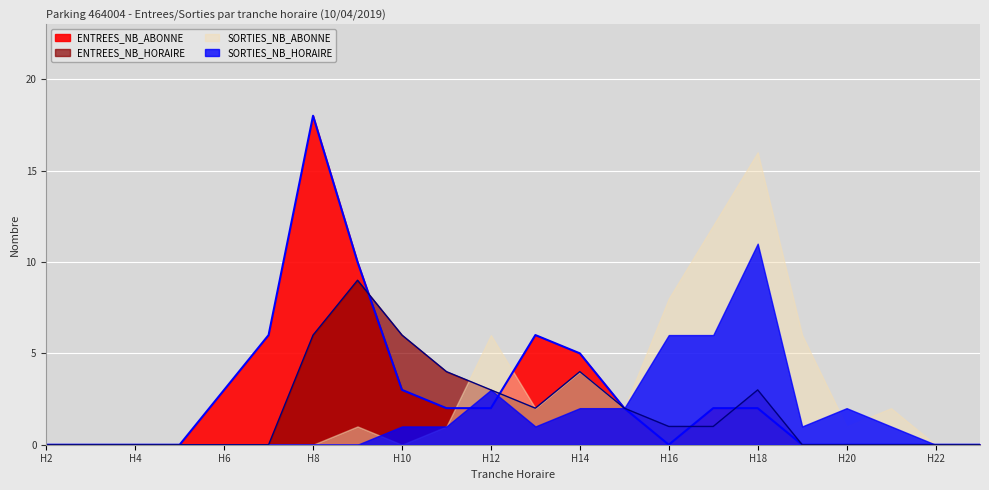

Where do ENTREES_NB_HORAIRE and ENTREES_NB_ABONNE first cross each other?

9 and 10